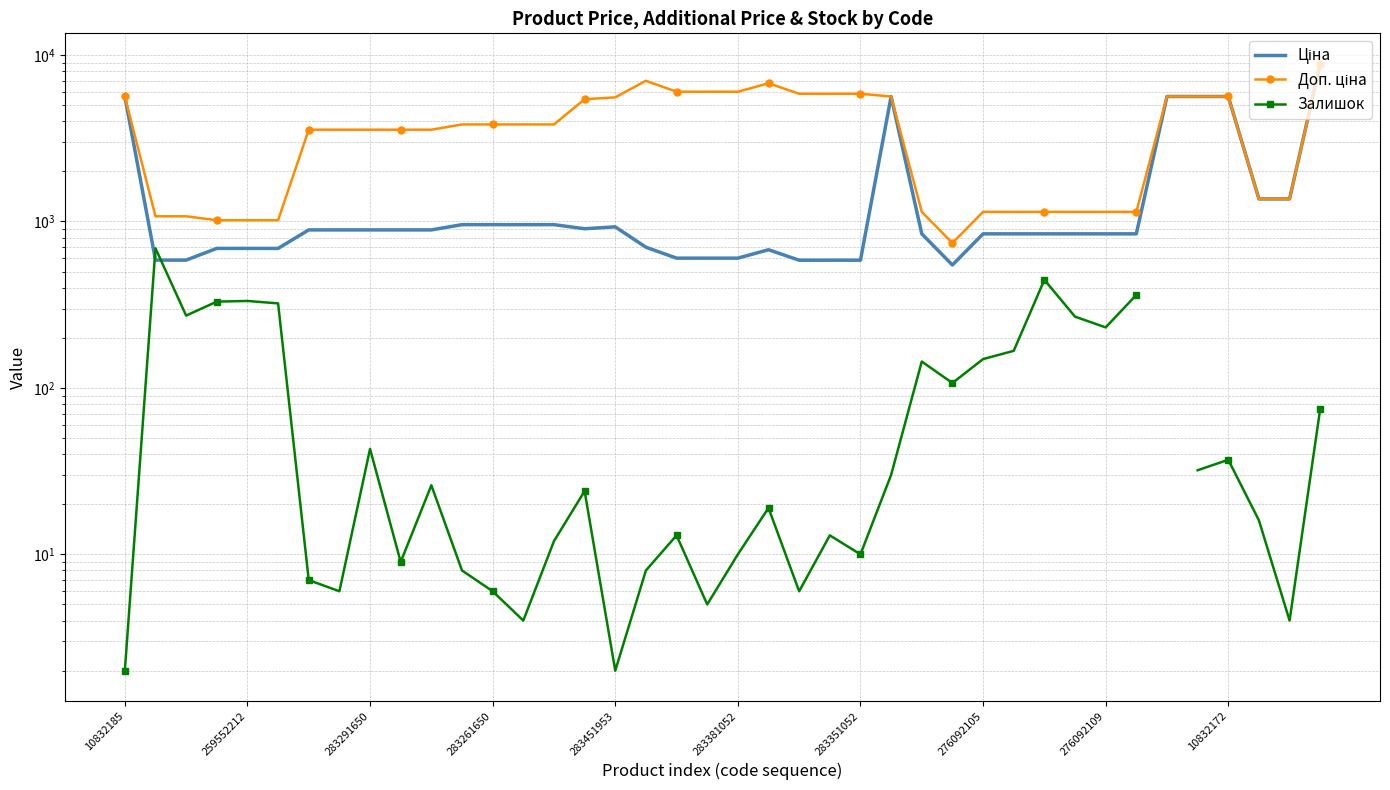

Count the number of categories in the chart.

40